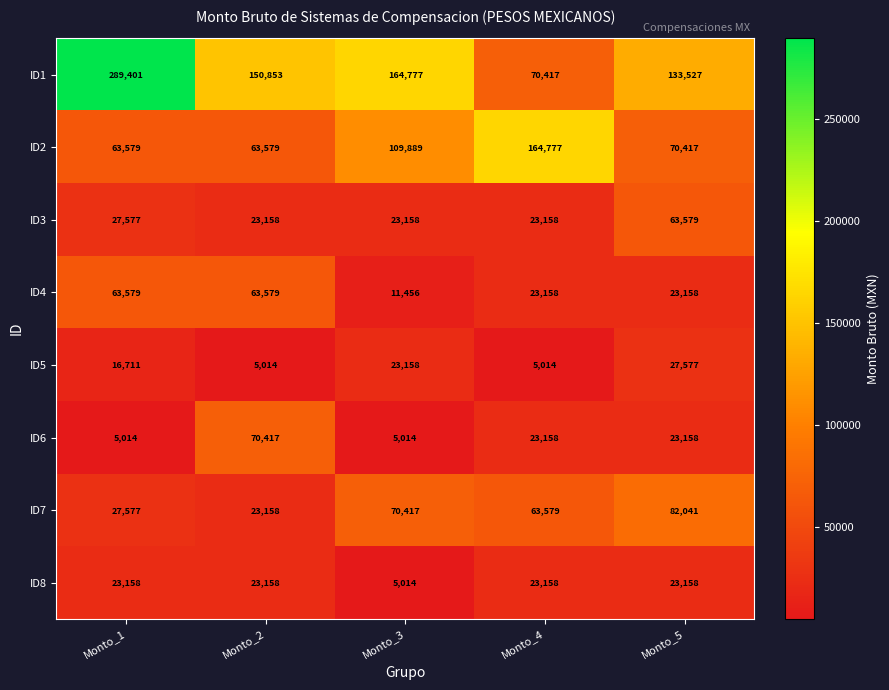

What is the minimum value shown in the chart?

5014